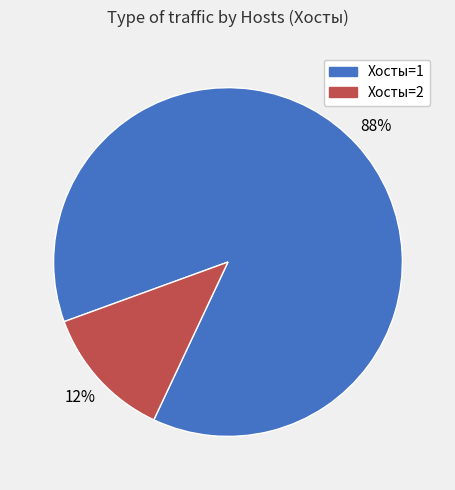

Do Хосты=1 and Хосты=2 together represent more than half of the pie?

Yes